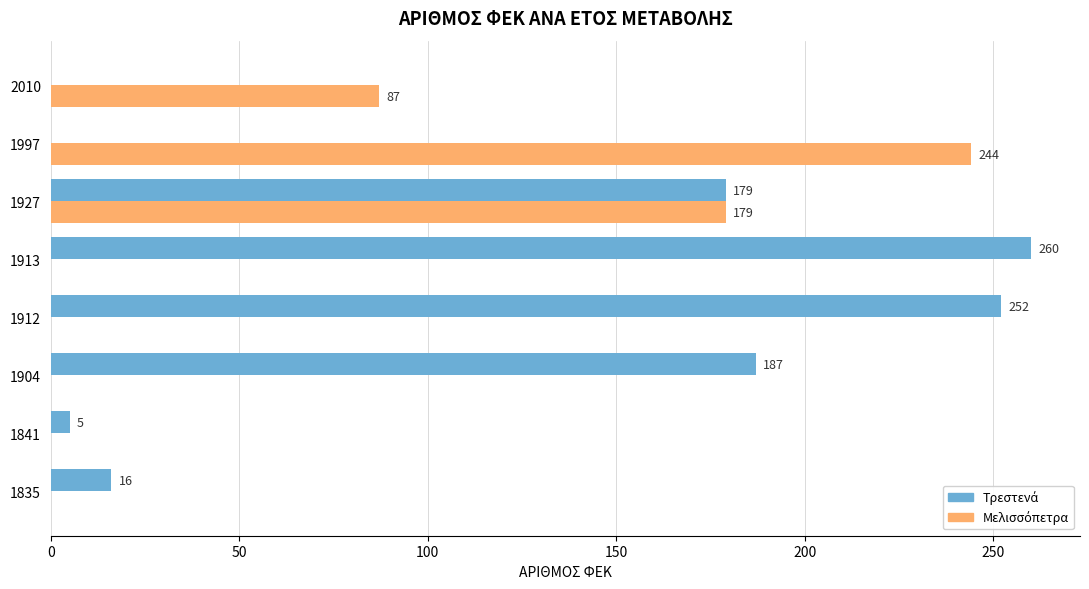

What is the total value across all series at 1927?

358